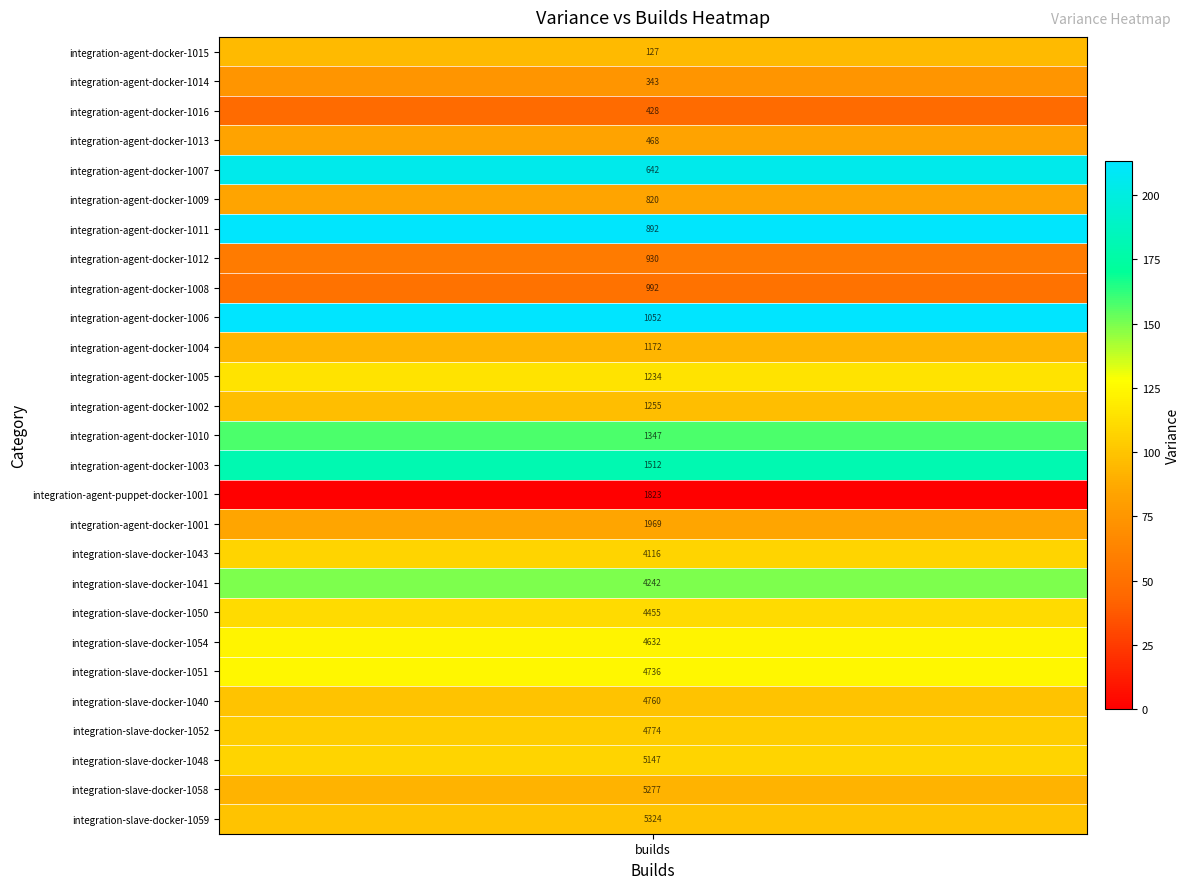

What is the difference between the maximum and minimum values?

212.5